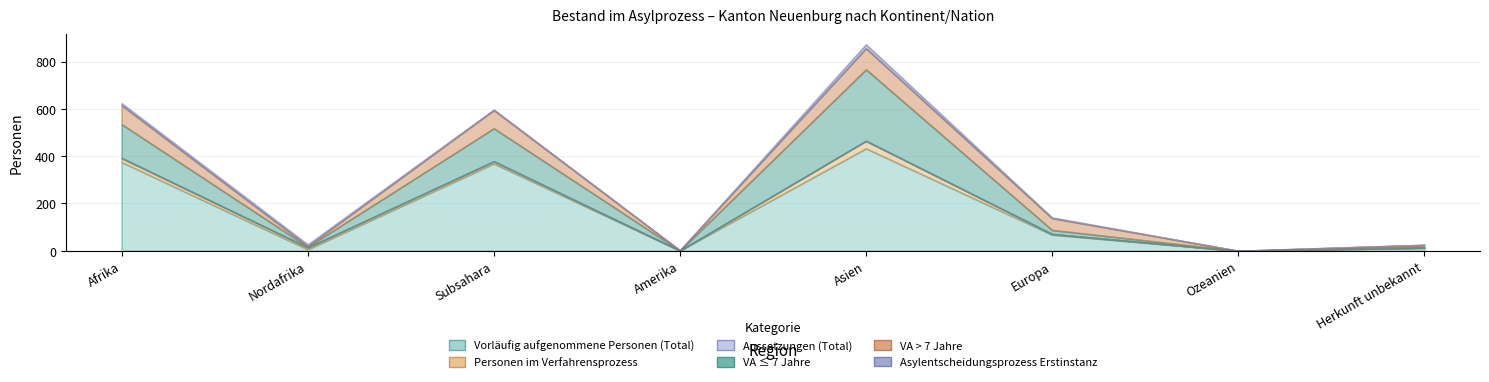

Is it true that Asylentscheidungsprozess Erstinstanz equals 0 at Amerika?

True